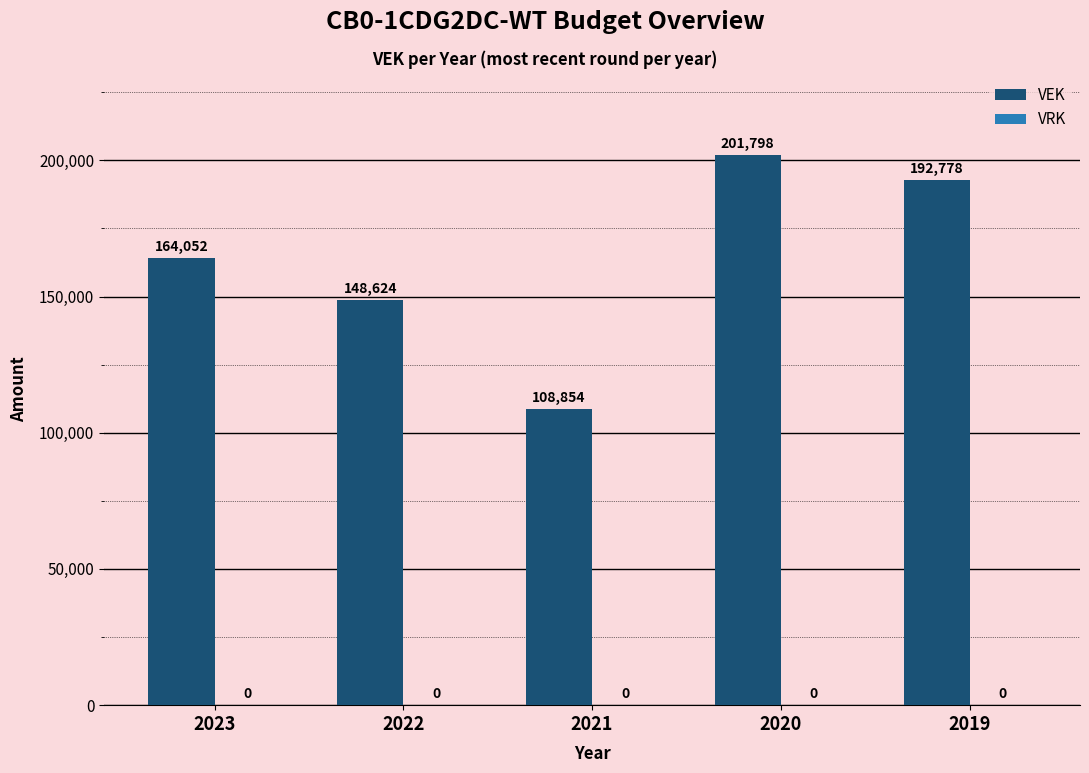

The chart shows a value of 164052 at 2023. True or false?

True